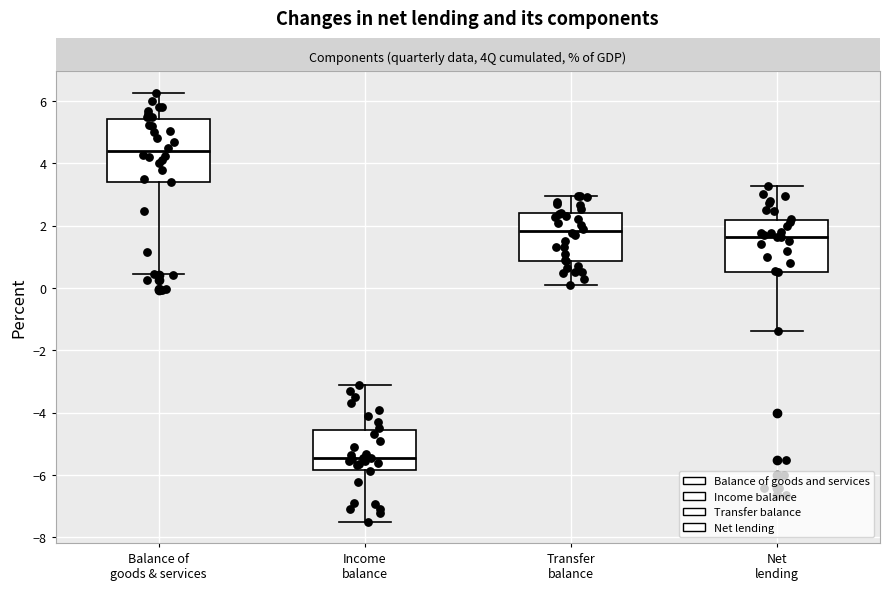

Comparing the boxes themselves (not the whiskers), which one is the tallest?

Balance of goods & services